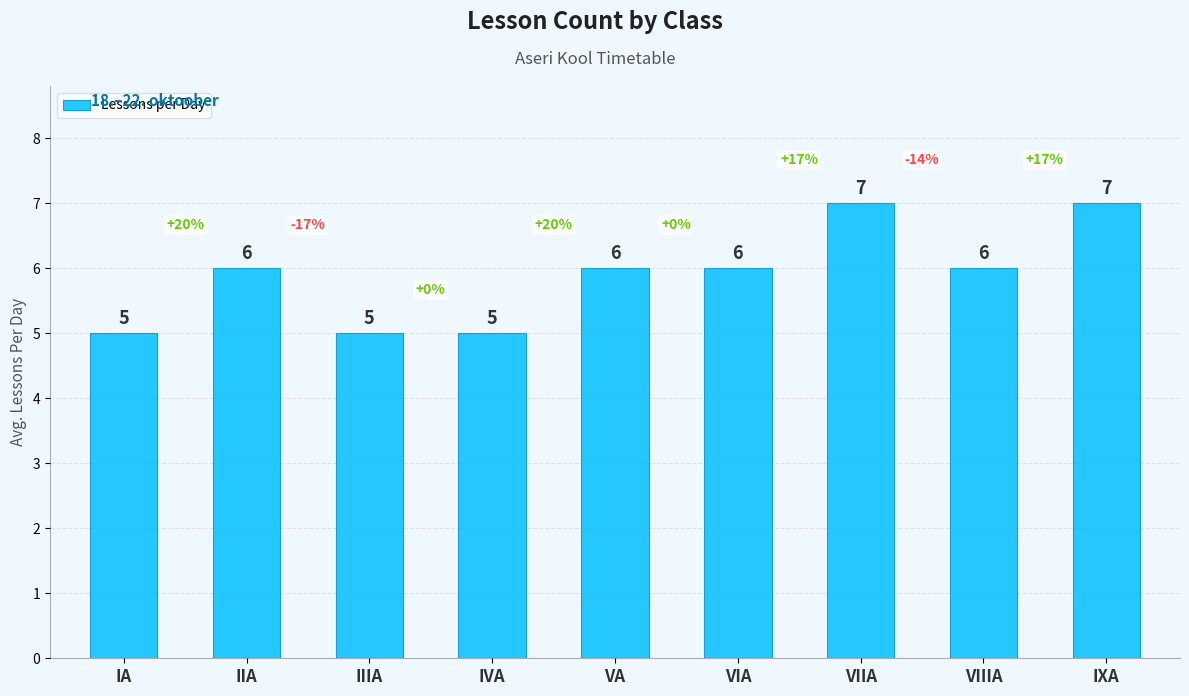

What is the ratio of the value at VIIIA to the value at IIIA?

1.2